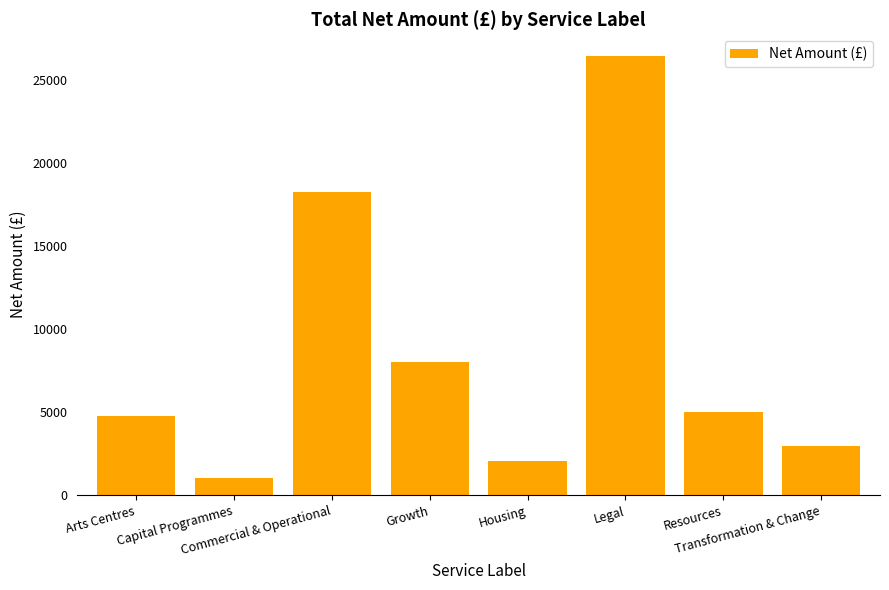

True or false: the data shows 1073.3 at Transformation & Change.

False